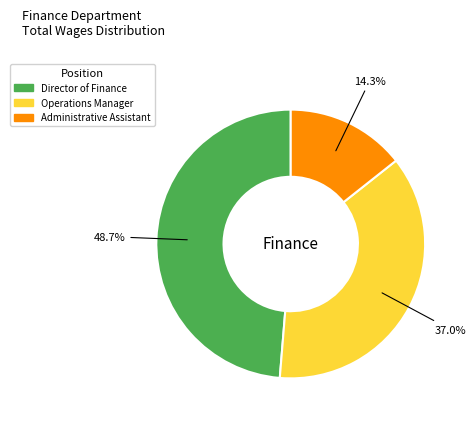

Does any single category account for the majority?

No